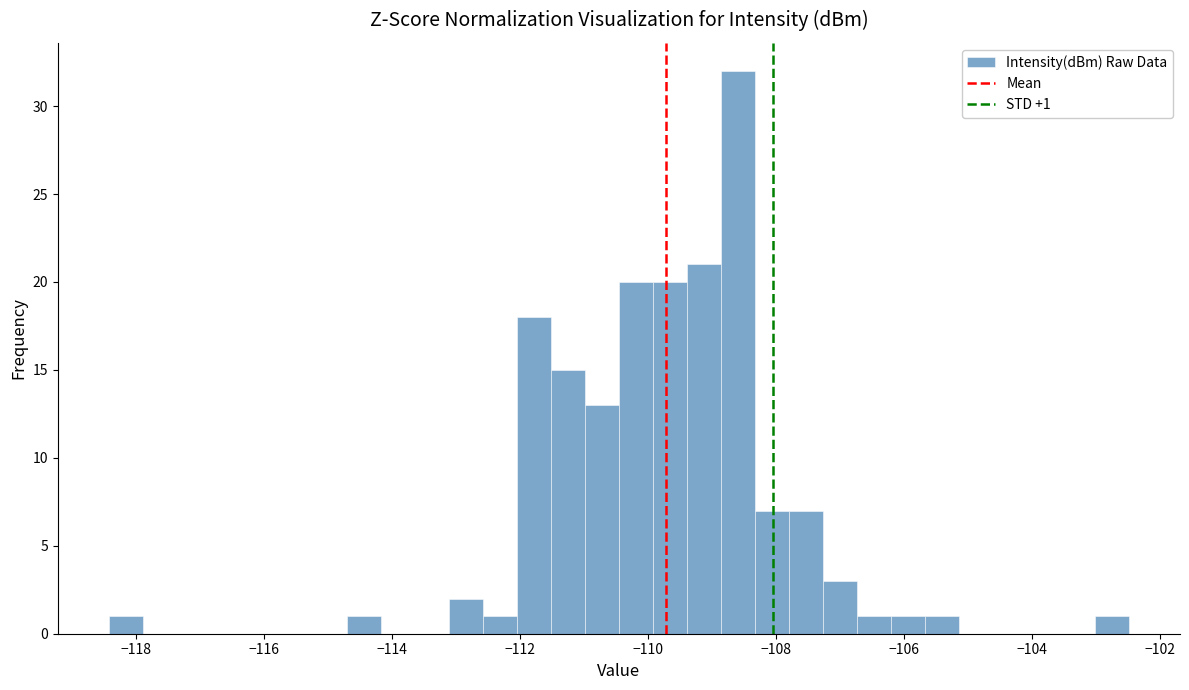

Read against the x-axis, roughly where is the centre of the tallest bar?

-108.6